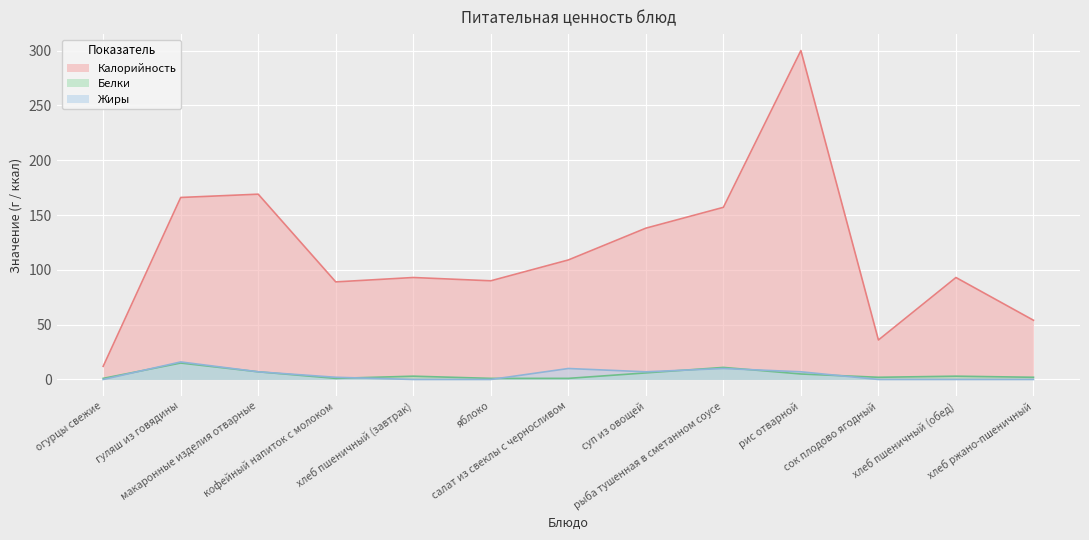

What is the sum of the Белки values at салат из свеклы с черносливом and рис отварной?

6